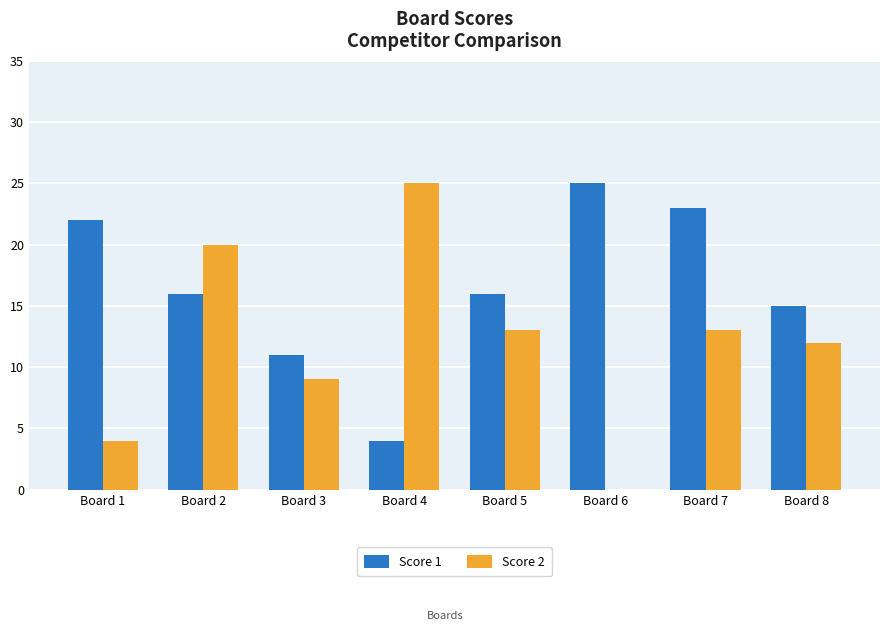

Reading left to right, transcribe all the data shown in this chart.

Score 1: Board 1=22	Board 2=16	Board 3=11	Board 4=4	Board 5=16	Board 6=25	Board 7=23	Board 8=15
Score 2: Board 1=4	Board 2=20	Board 3=9	Board 4=25	Board 5=13	Board 6=0	Board 7=13	Board 8=12